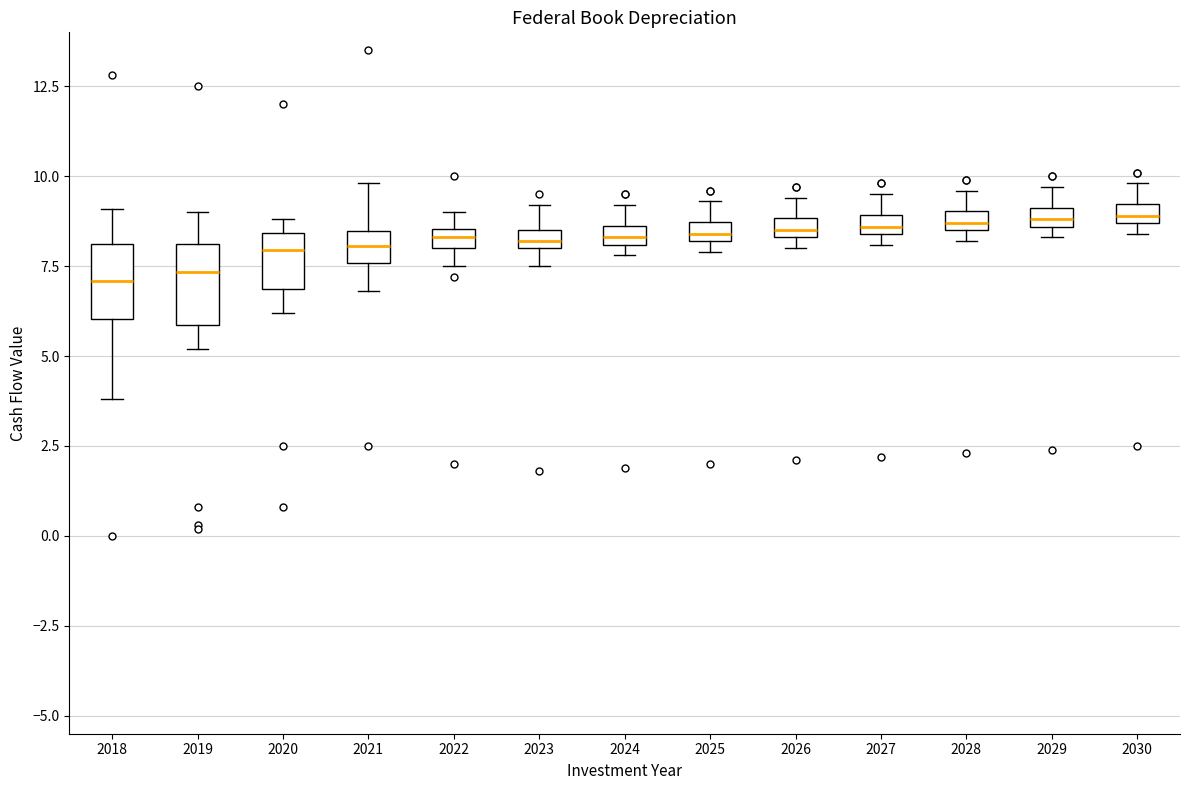

Where is the upper edge of the box at x = 2019 on the y-axis? The values are not printed on the chart, so give them approximately, as read against the axis.

8.0